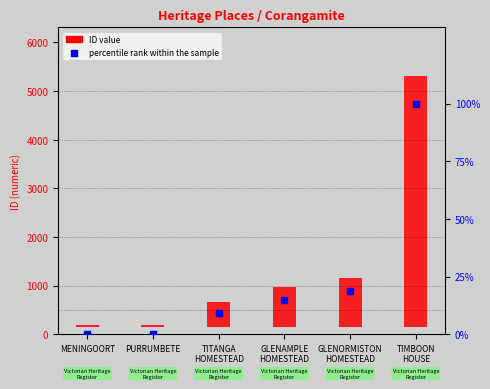

What are all the series names shown in the legend?

ID value, percentile rank within the sample